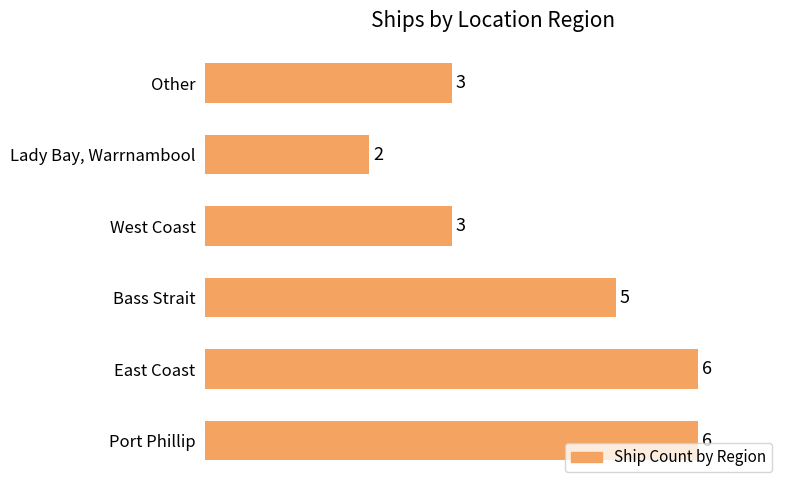

What is the ratio of the value at Bass Strait to the value at East Coast?

0.8